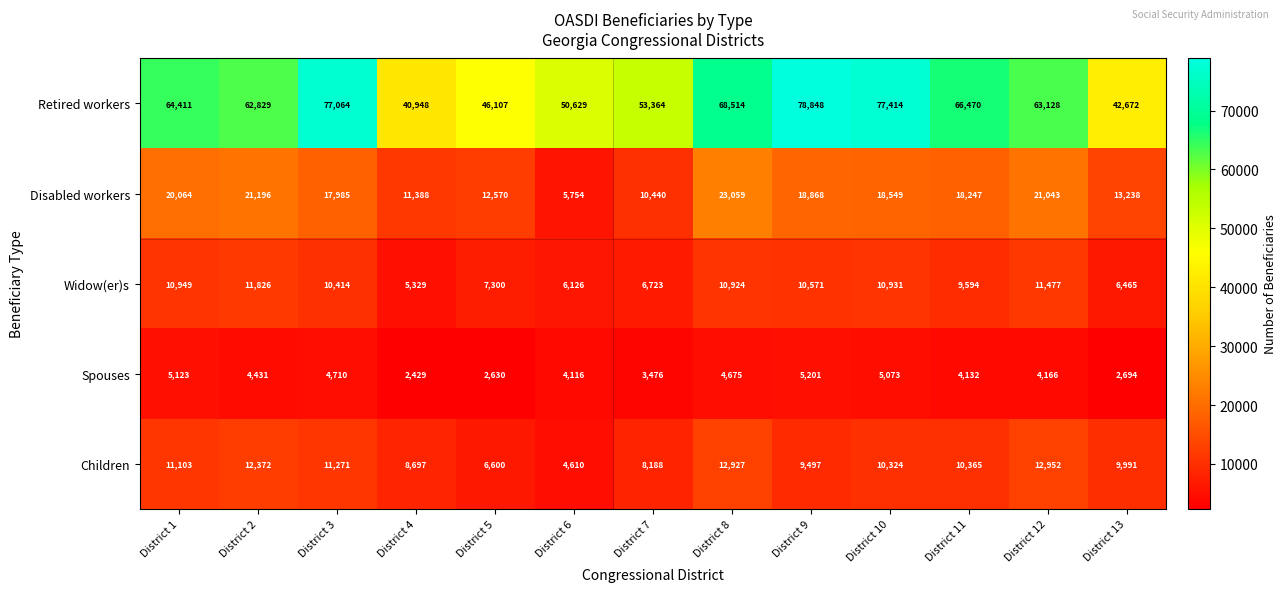

What is the difference between the highest and lowest values at District 1?

59288